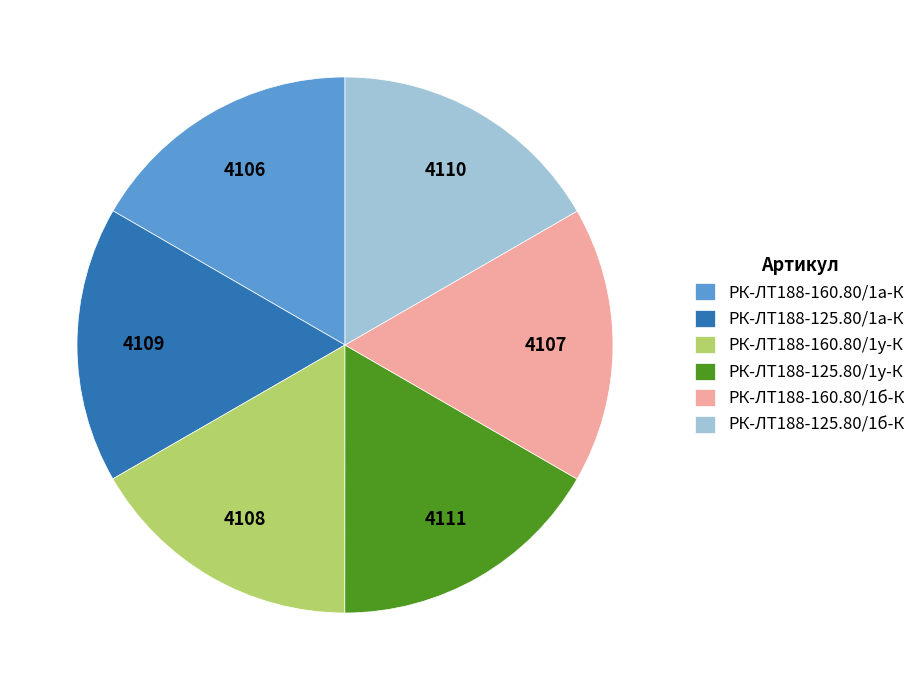

How many slices are in this pie chart?

6